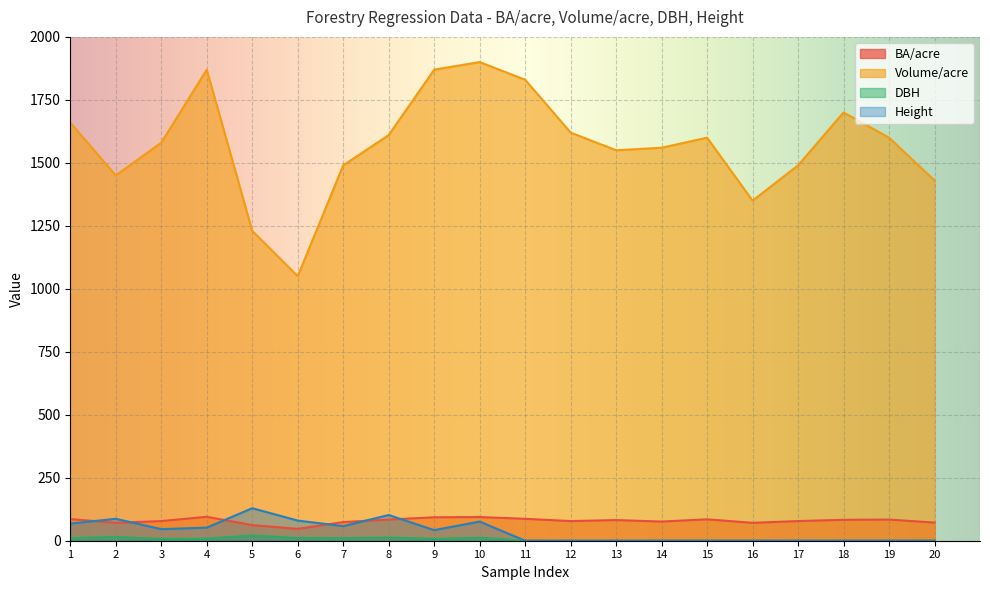

Where is Height nearest to the value 64?

1